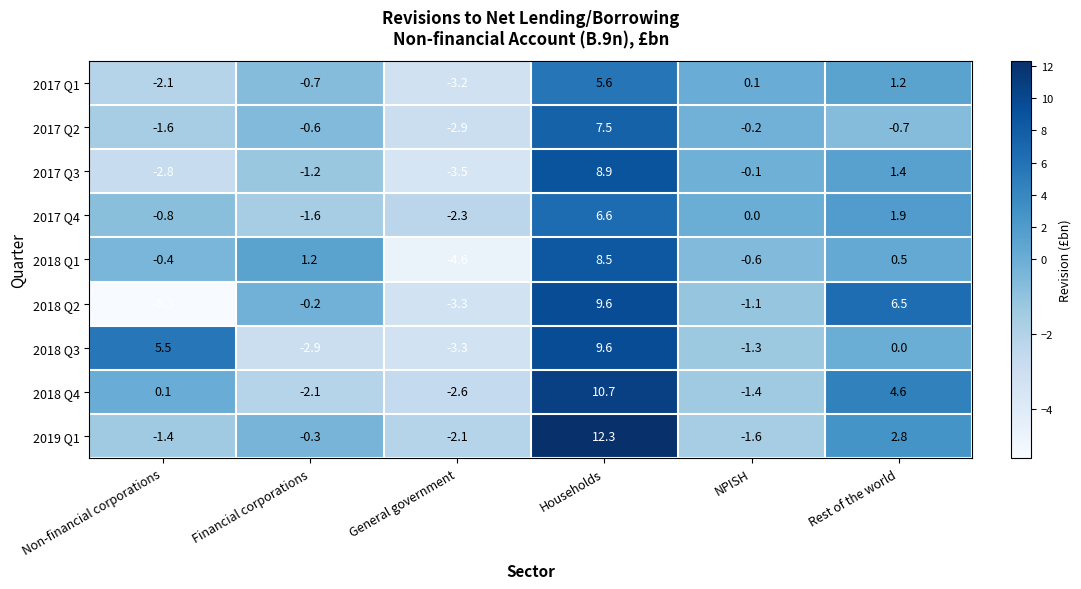

The value of 2019 Q1 at Financial corporations is -0.3. True or false?

True